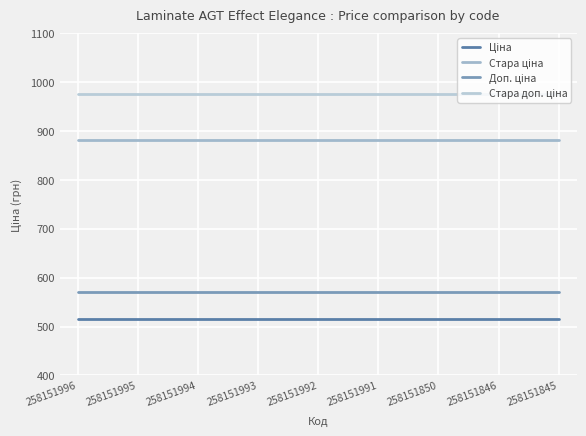

Rank the categories by Стара ціна value from highest to lowest.

258151996, 258151995, 258151994, 258151993, 258151992, 258151991, 258151850, 258151846, 258151845